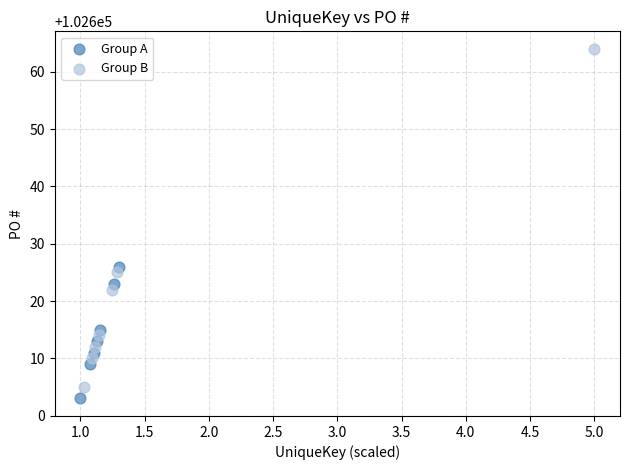

What are all the series names shown in the legend?

Group A, Group B